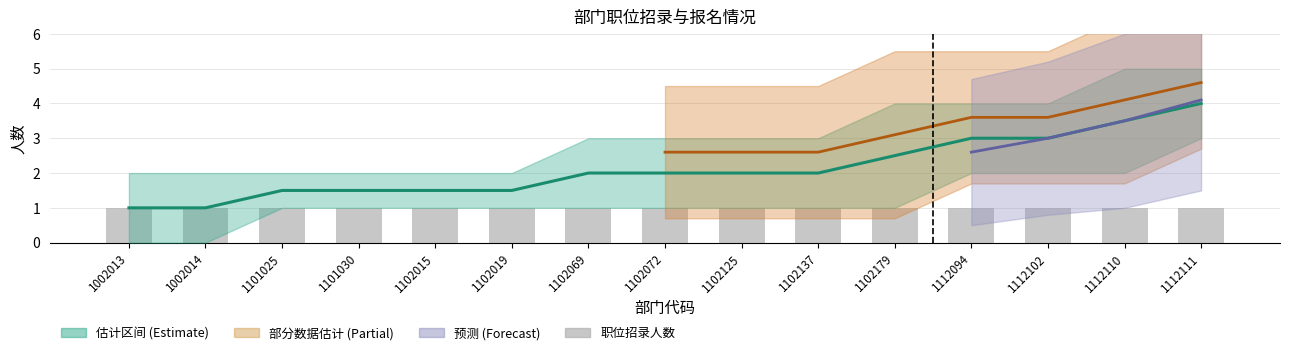

What is the sum of the 招录人数下限 values at 1112094 and 1102125?

3